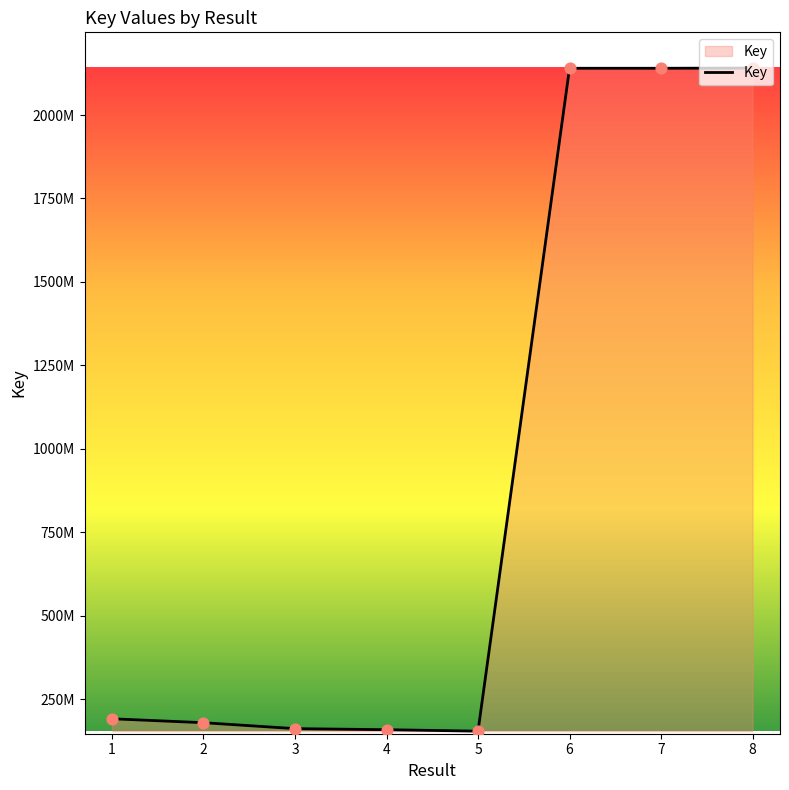

Between 7 and 2, which is larger?

7